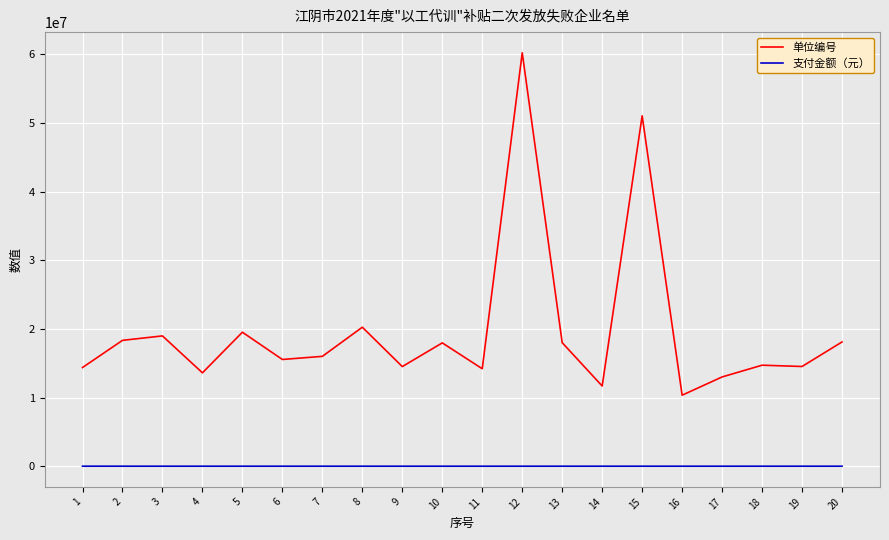

True or false: 单位编号 and 支付金额（元） intersect in this chart.

False